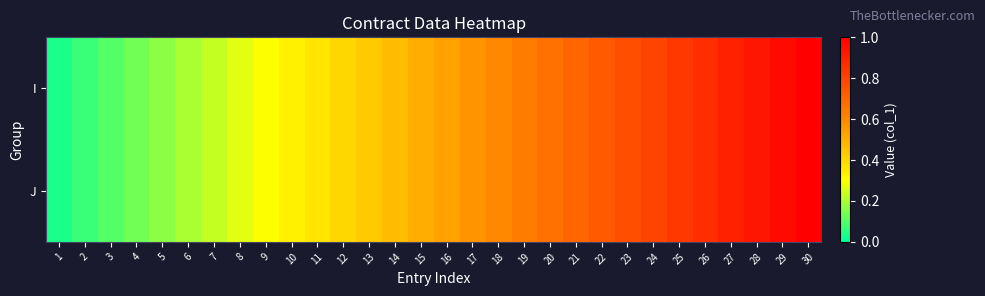

Rank the series by their maximum value, from highest to lowest.

I, J